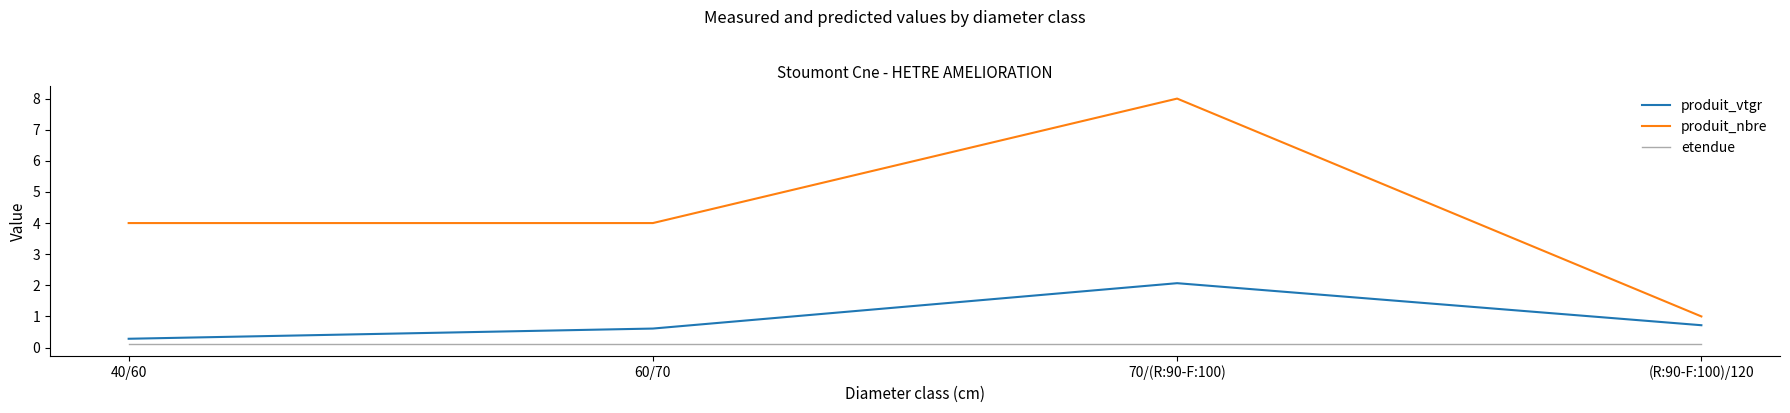

Which category has the highest value in the produit_nbre series?

70/(R:90-F:100)